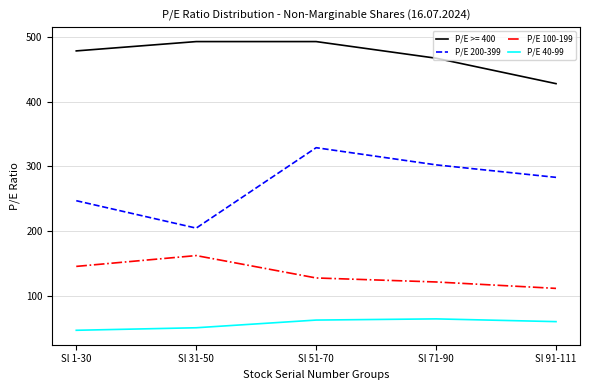

Rank the series at Sl 51-70 from highest to lowest value.

P/E >= 400, P/E 200-399, P/E 100-199, P/E 40-99